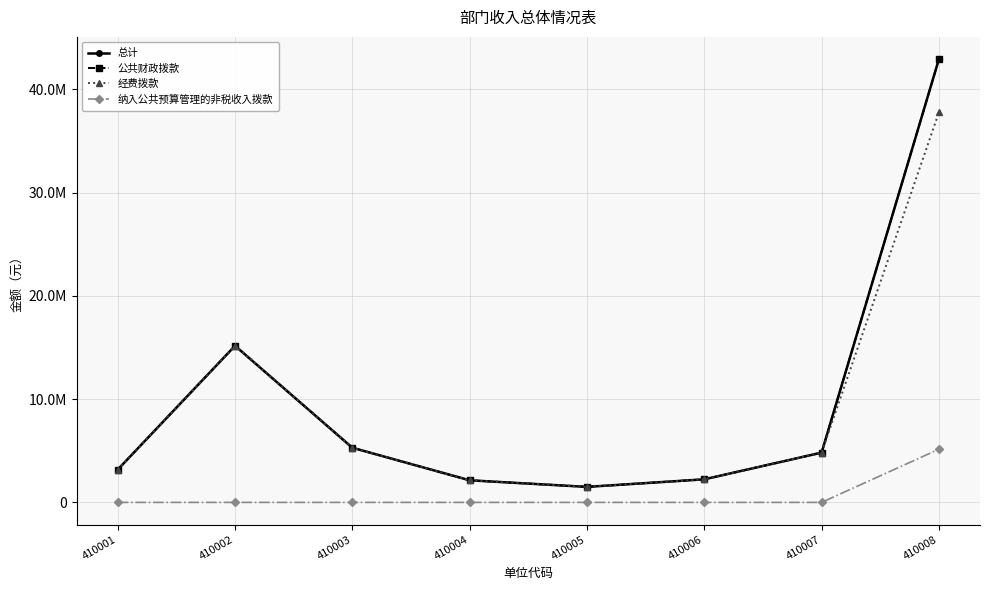

Which series changed the most between 410001 and 410005?

总计